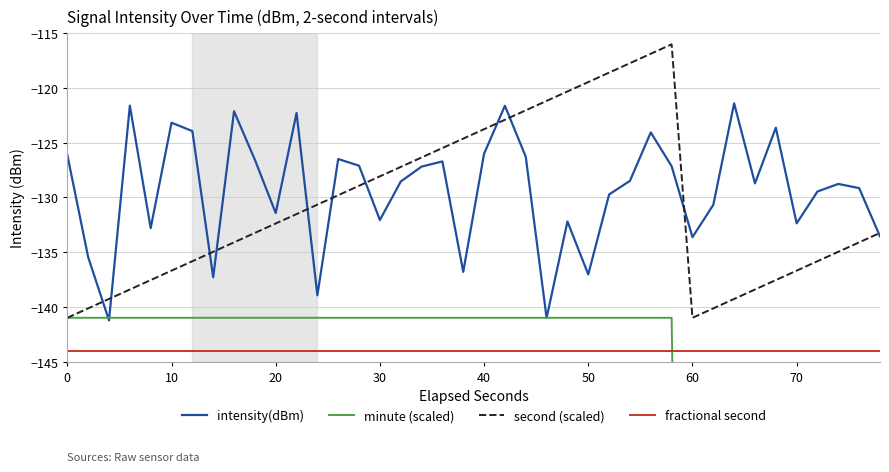

How many lines are shown in the chart?

4